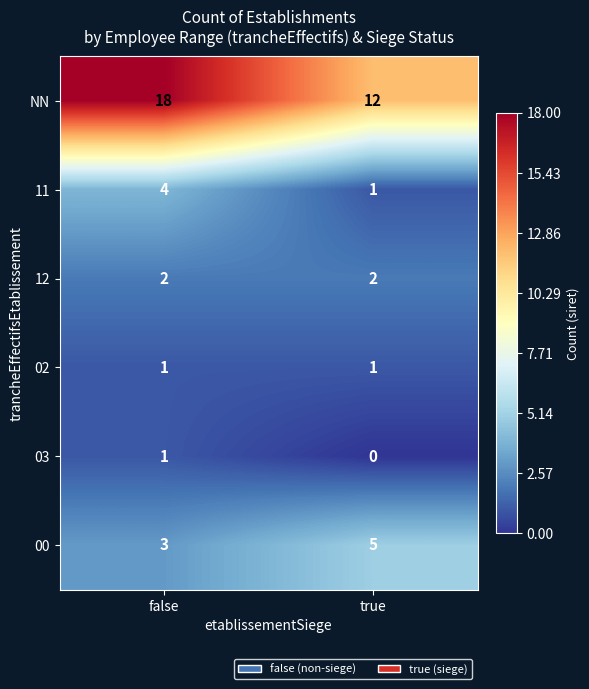

Reading left to right, extract all data points from this chart.

NN: false=18	true=12
11: false=4	true=1
12: false=2	true=2
02: false=1	true=1
03: false=1	true=0
00: false=3	true=5